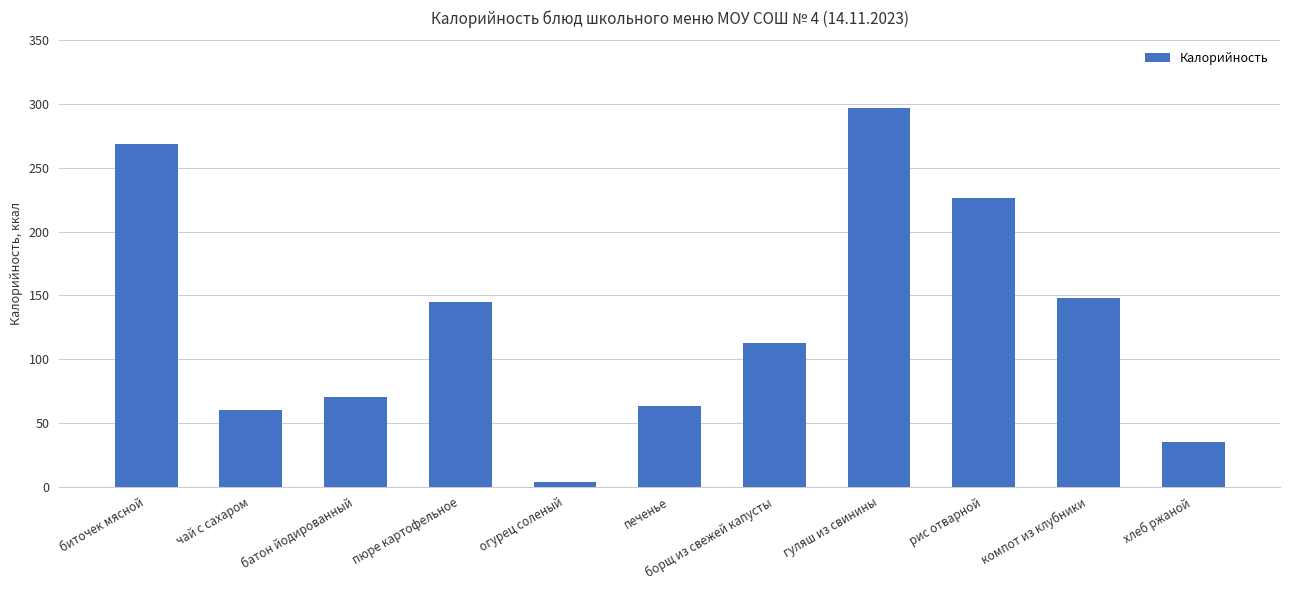

What is the greatest value displayed?

297